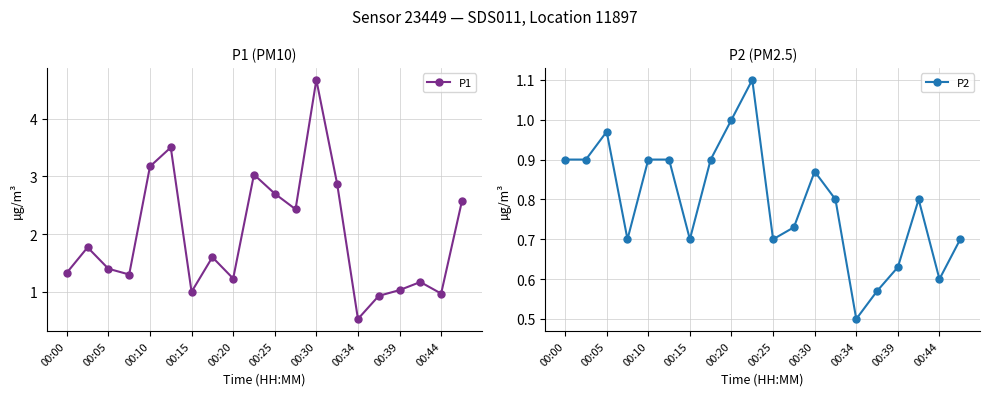

True or false: P1 has more than 1 points higher than both neighbors.

True